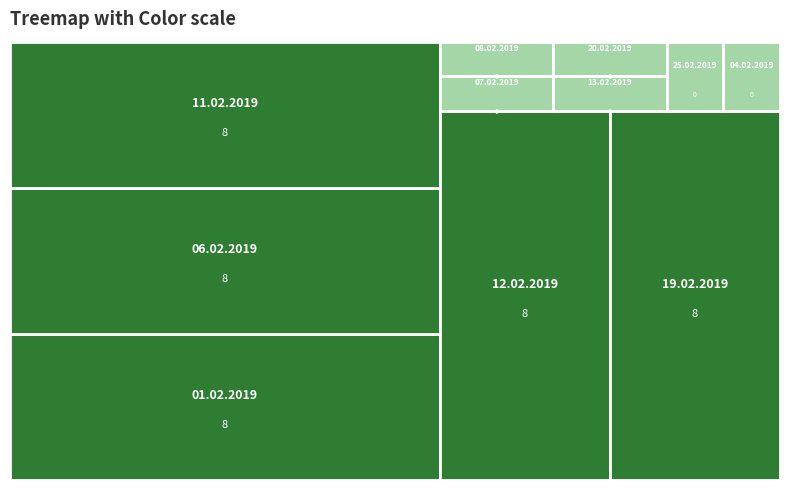

Reading right to left, what are all the values shown in this chart?

28.02.2019=0	27.02.2019=0	26.02.2019=0	22.02.2019=0	21.02.2019=0	18.02.2019=0	15.02.2019=0	14.02.2019=0	05.02.2019=0	04.02.2019=0	25.02.2019=0	20.02.2019=0	13.02.2019=0	08.02.2019=0	07.02.2019=0	19.02.2019=8	12.02.2019=8	11.02.2019=8	06.02.2019=8	01.02.2019=8